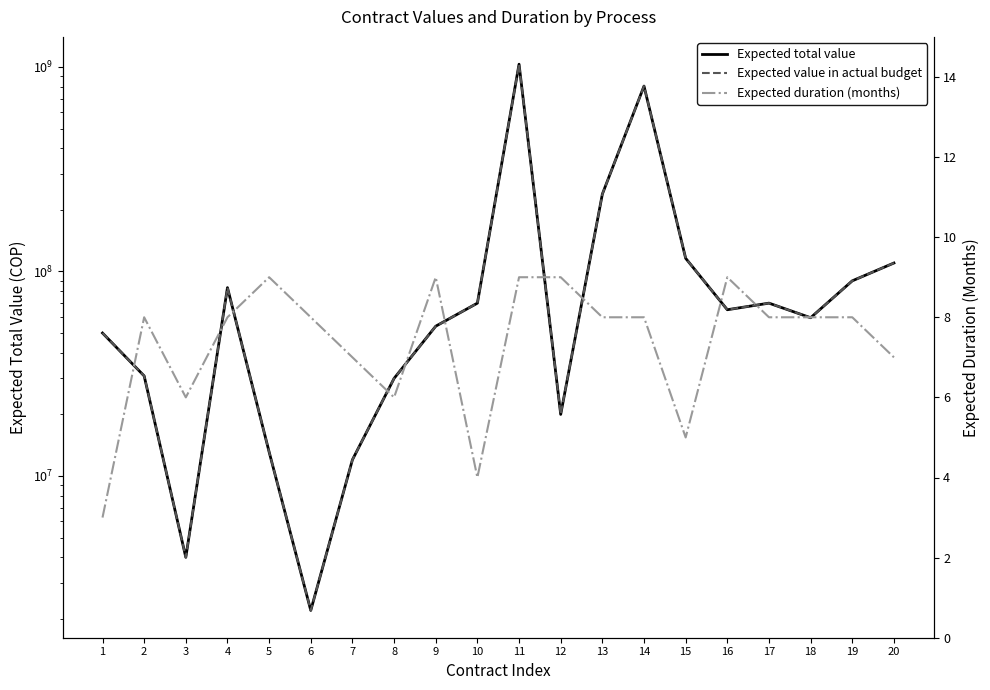

Count the number of categories in the chart.

20